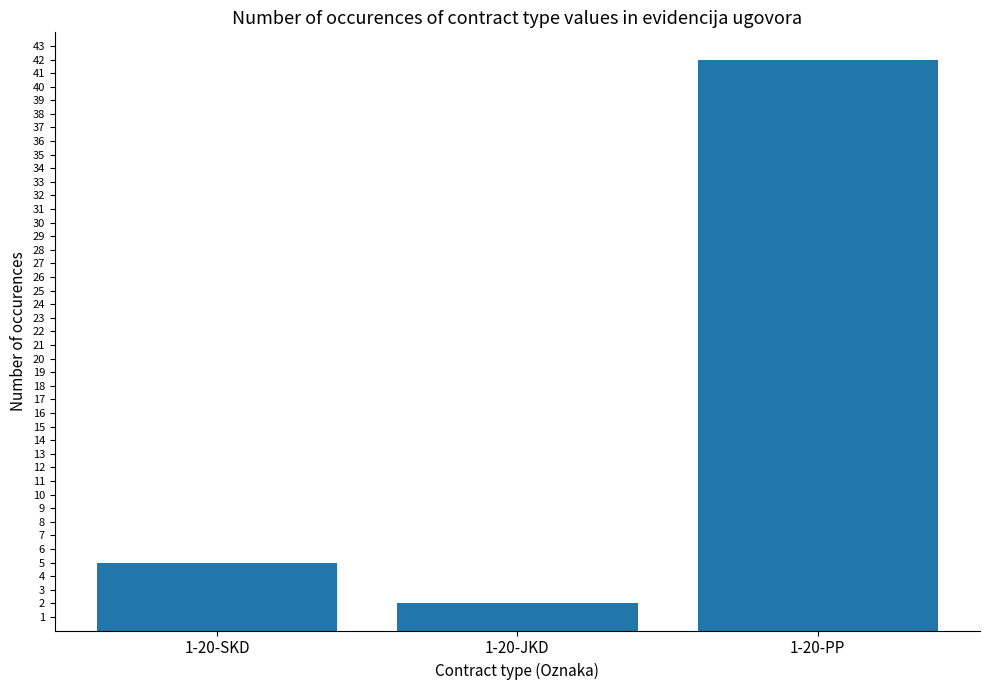

At which label is the value closest to 22?

1-20-SKD